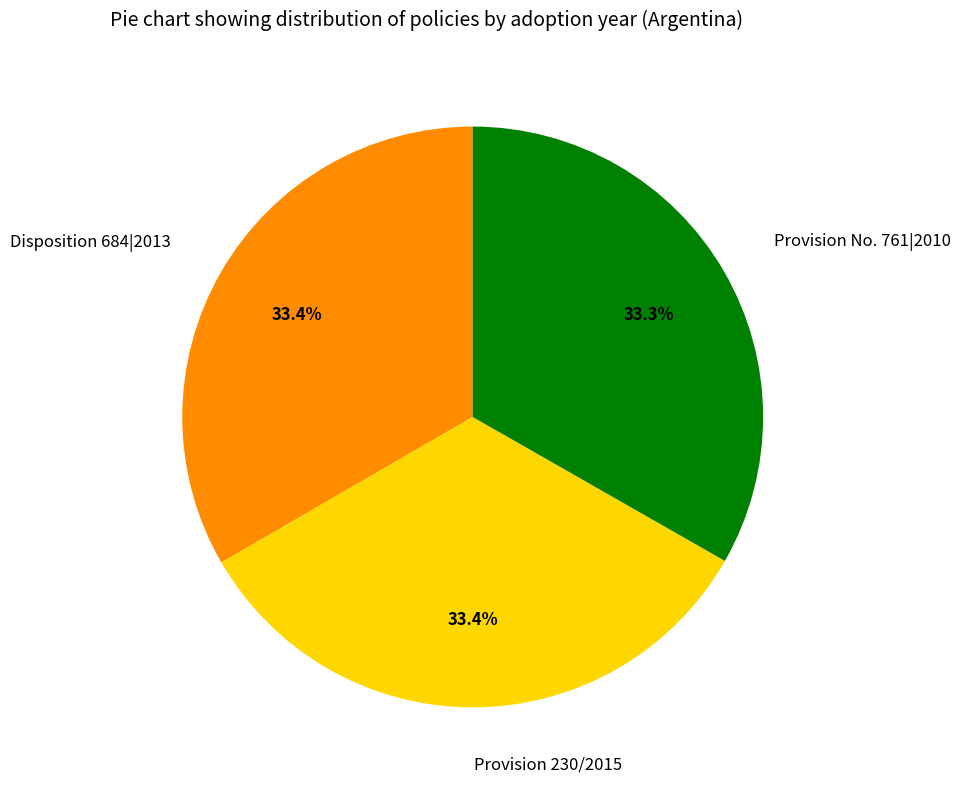

What percentage is the Provision No. 761|2010 slice, to the nearest percent?

33%